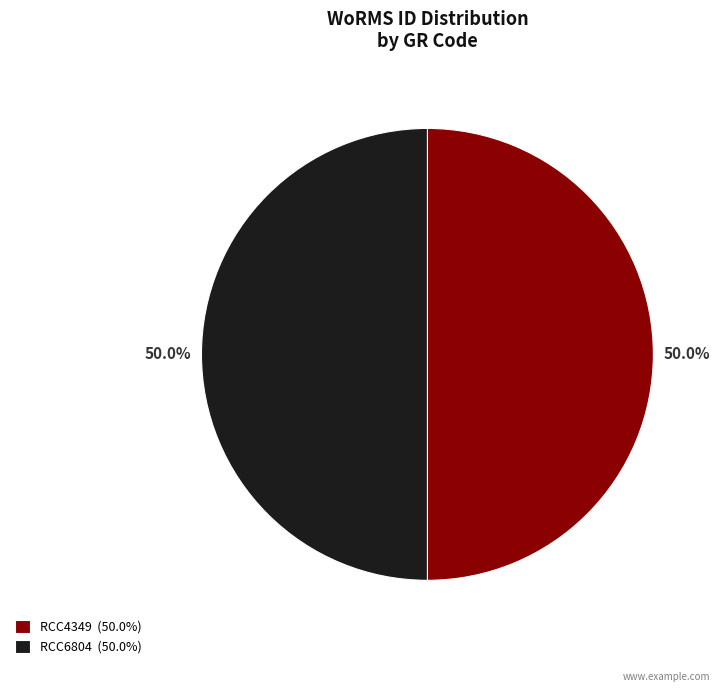

Approximately how many times larger is the value at RCC4349 (50.0%) compared to RCC6804 (50.0%)?

1.0